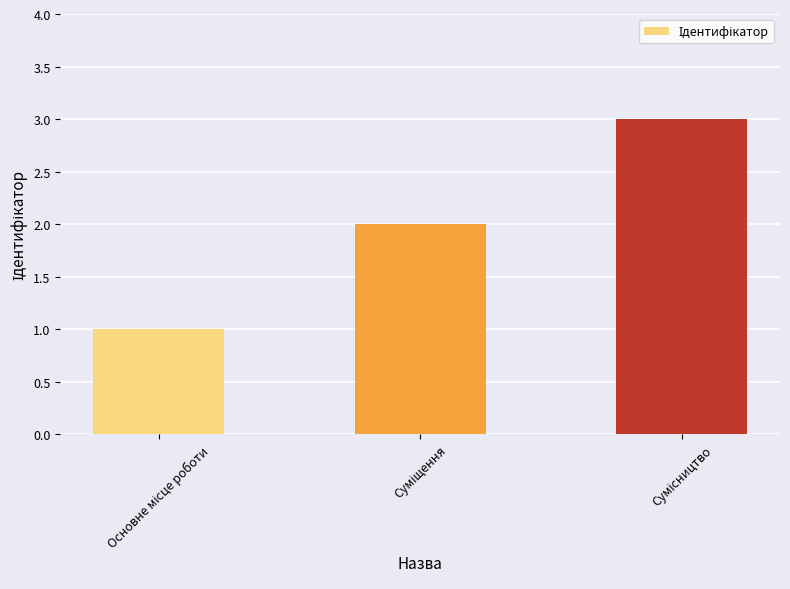

Reading right to left, what are all the values shown in this chart?

3	2	1